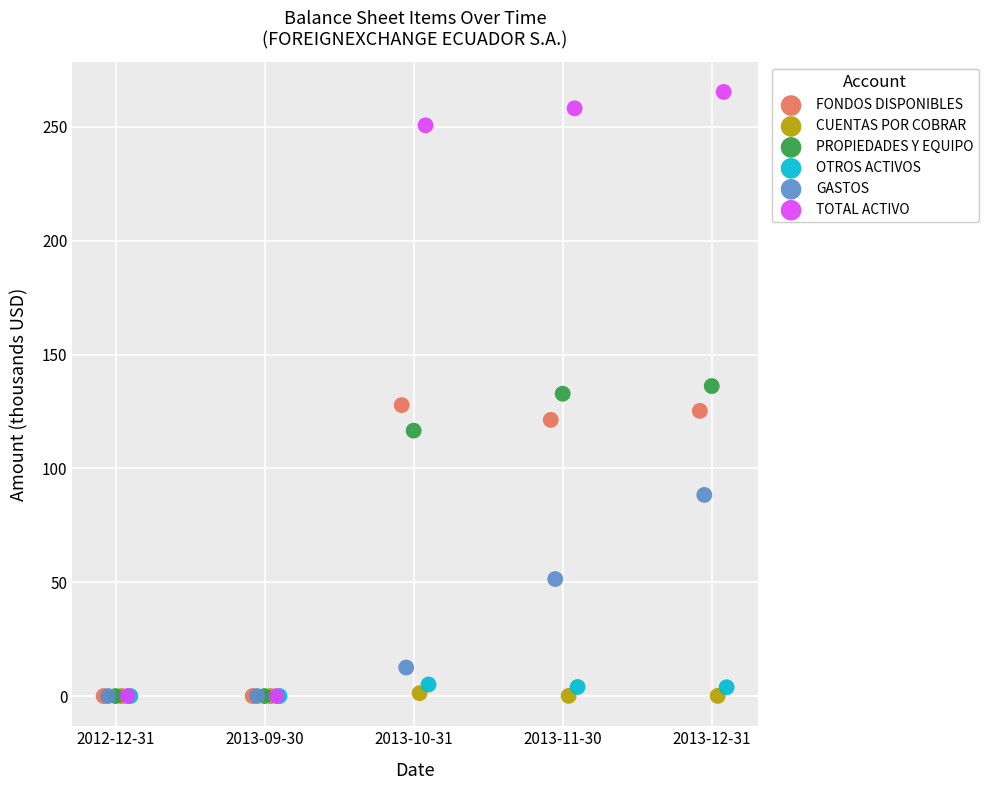

Which series has the widest spread of Y values?

TOTAL ACTIVO